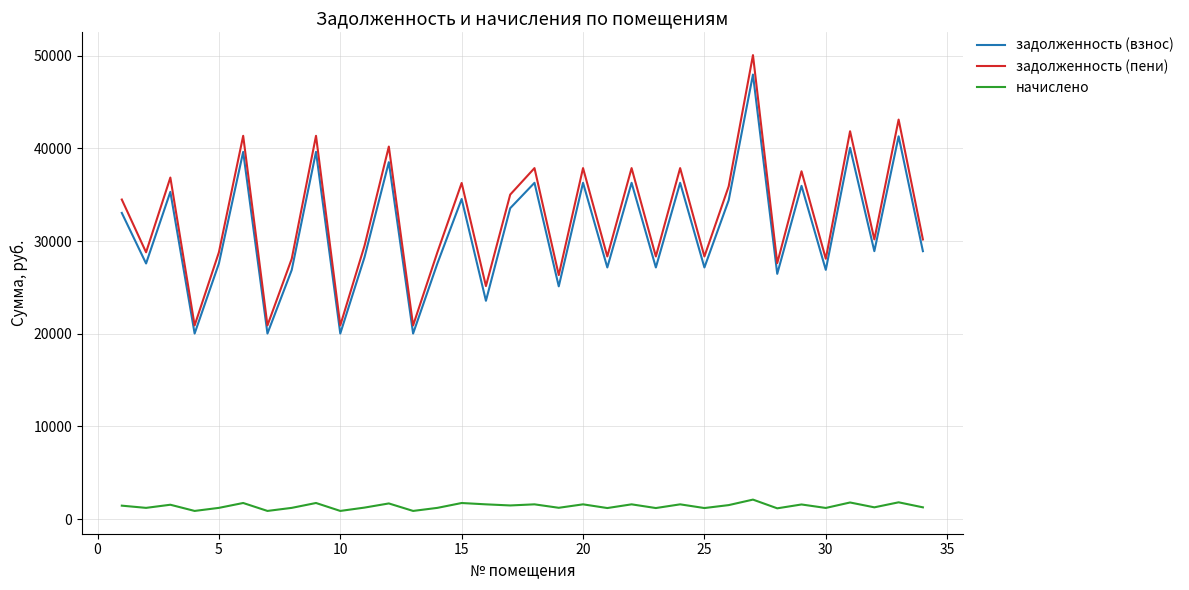

What is the maximum value shown in the chart?

50058.1